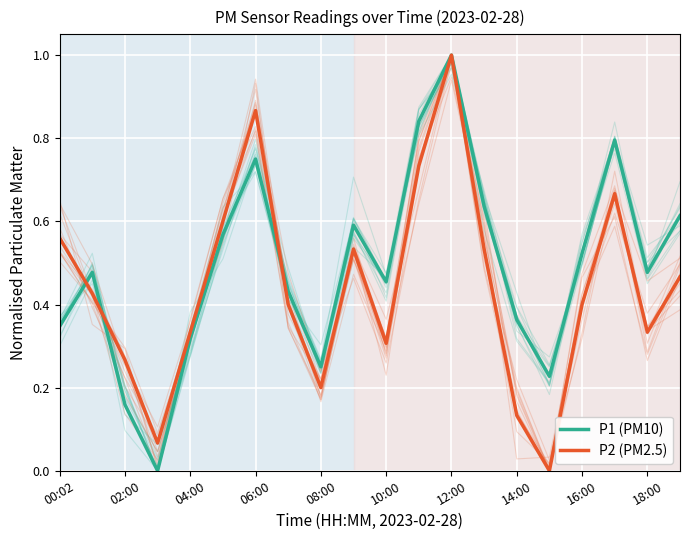

Is it true that P1 (PM10) equals 0.1 at 14:00?

False